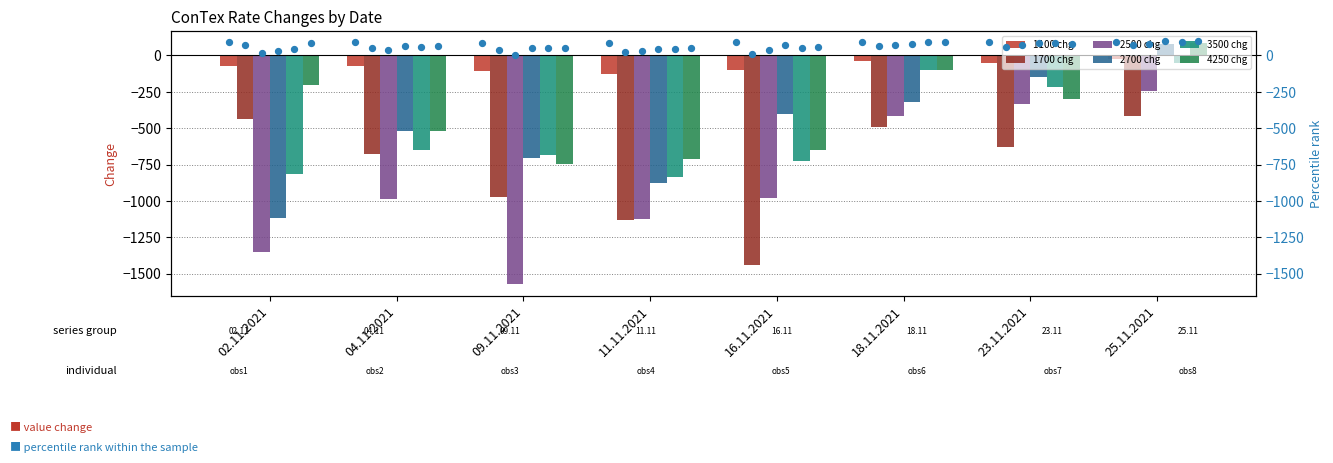

At which category is the sum across all series the highest?

25.11.2021